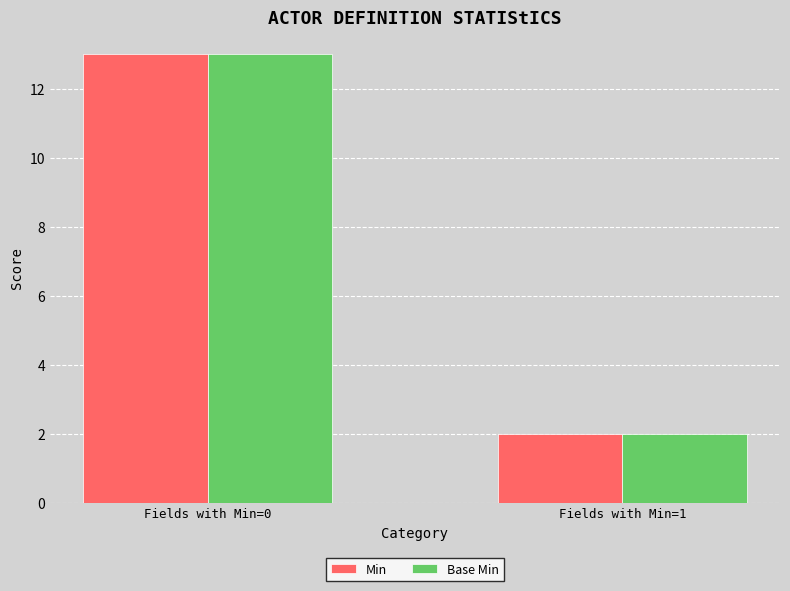

How many data points in Min are less than 13?

1